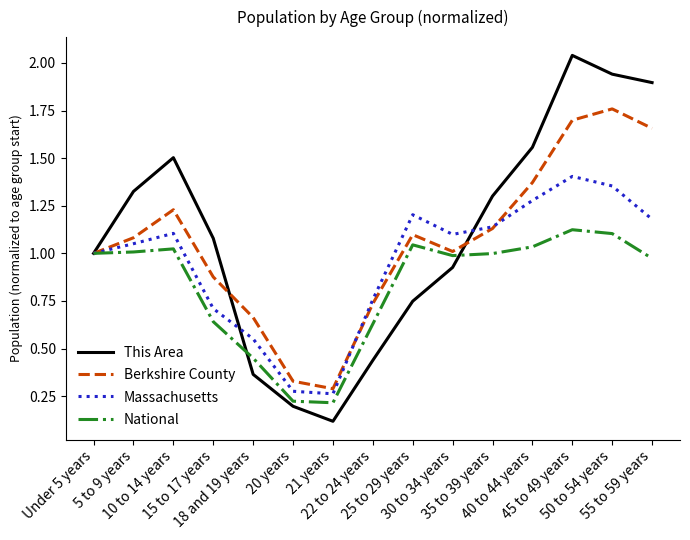

At which category does the chart reach its peak across all series?

45 to 49 years